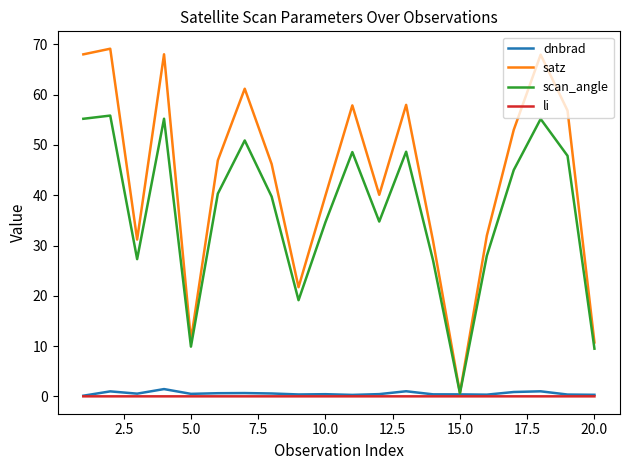

Which series has the largest total across all categories?

satz